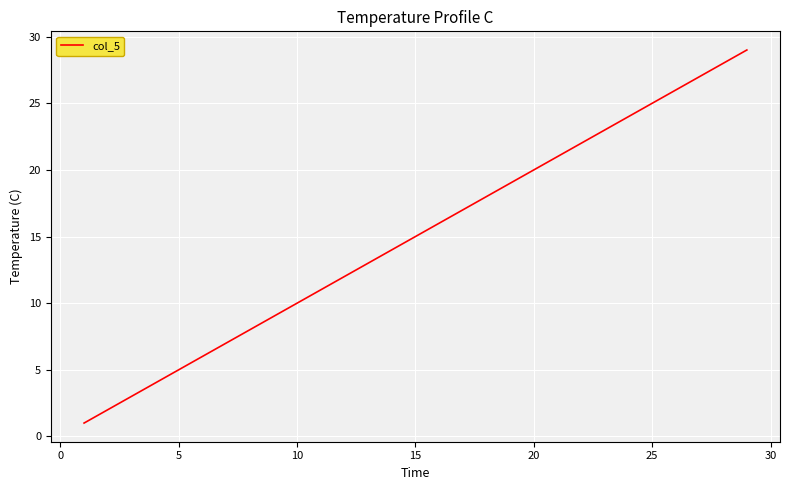

What is the difference between the maximum and minimum values?

28